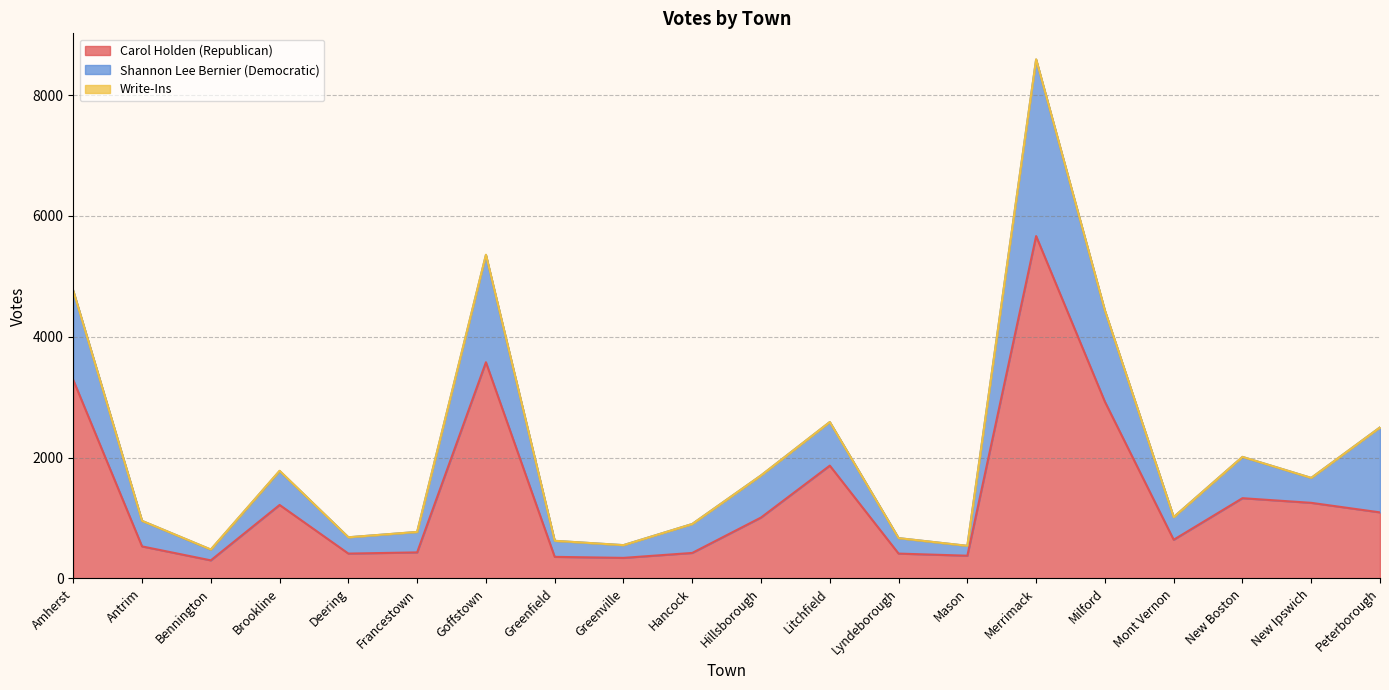

What is the difference between the highest and lowest values at Amherst?

3284